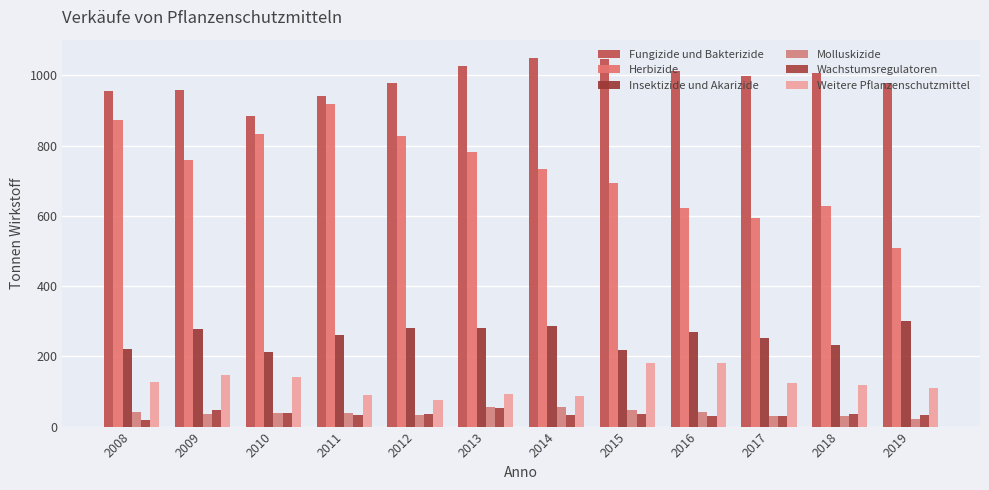

Rank the categories by Fungizide und Bakterizide value from lowest to highest.

2010, 2011, 2008, 2009, 2012, 2019, 2017, 2018, 2016, 2013, 2015, 2014